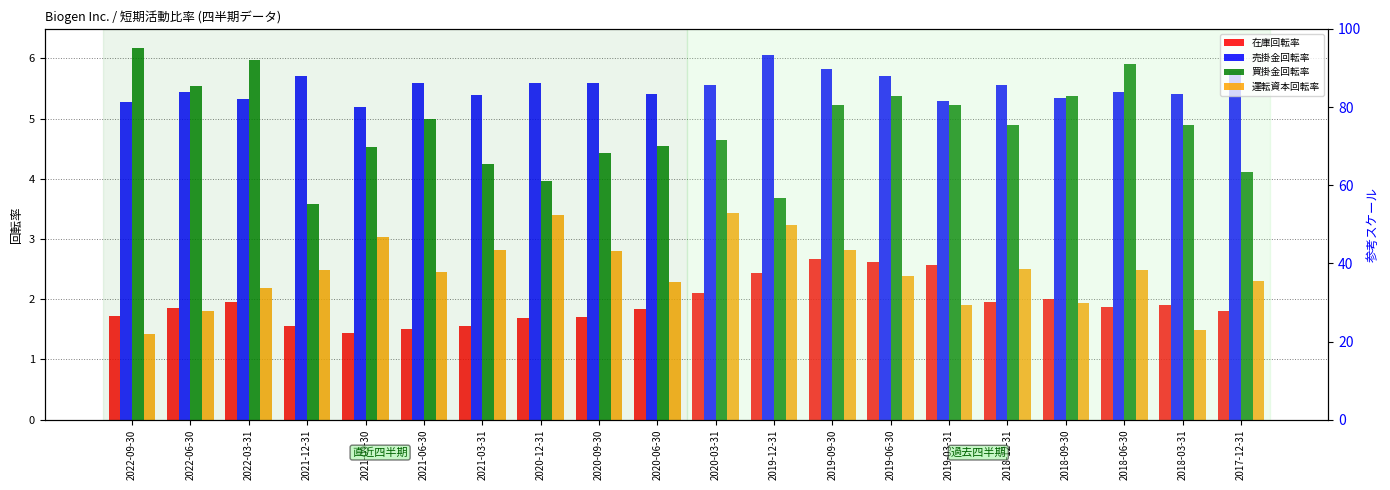

Does the chart contain stacked bars?

No